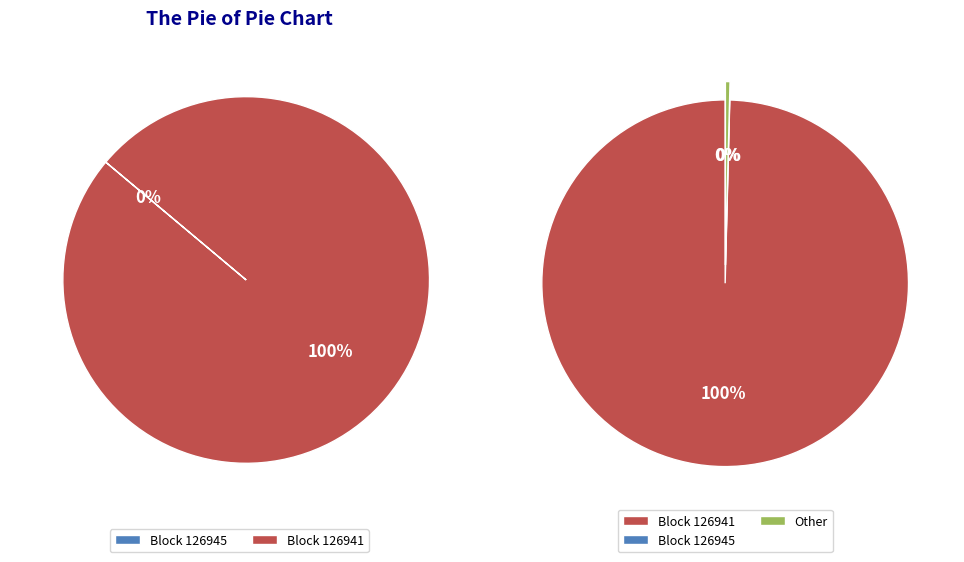

Rank the categories by value from highest to lowest.

126941, 126945